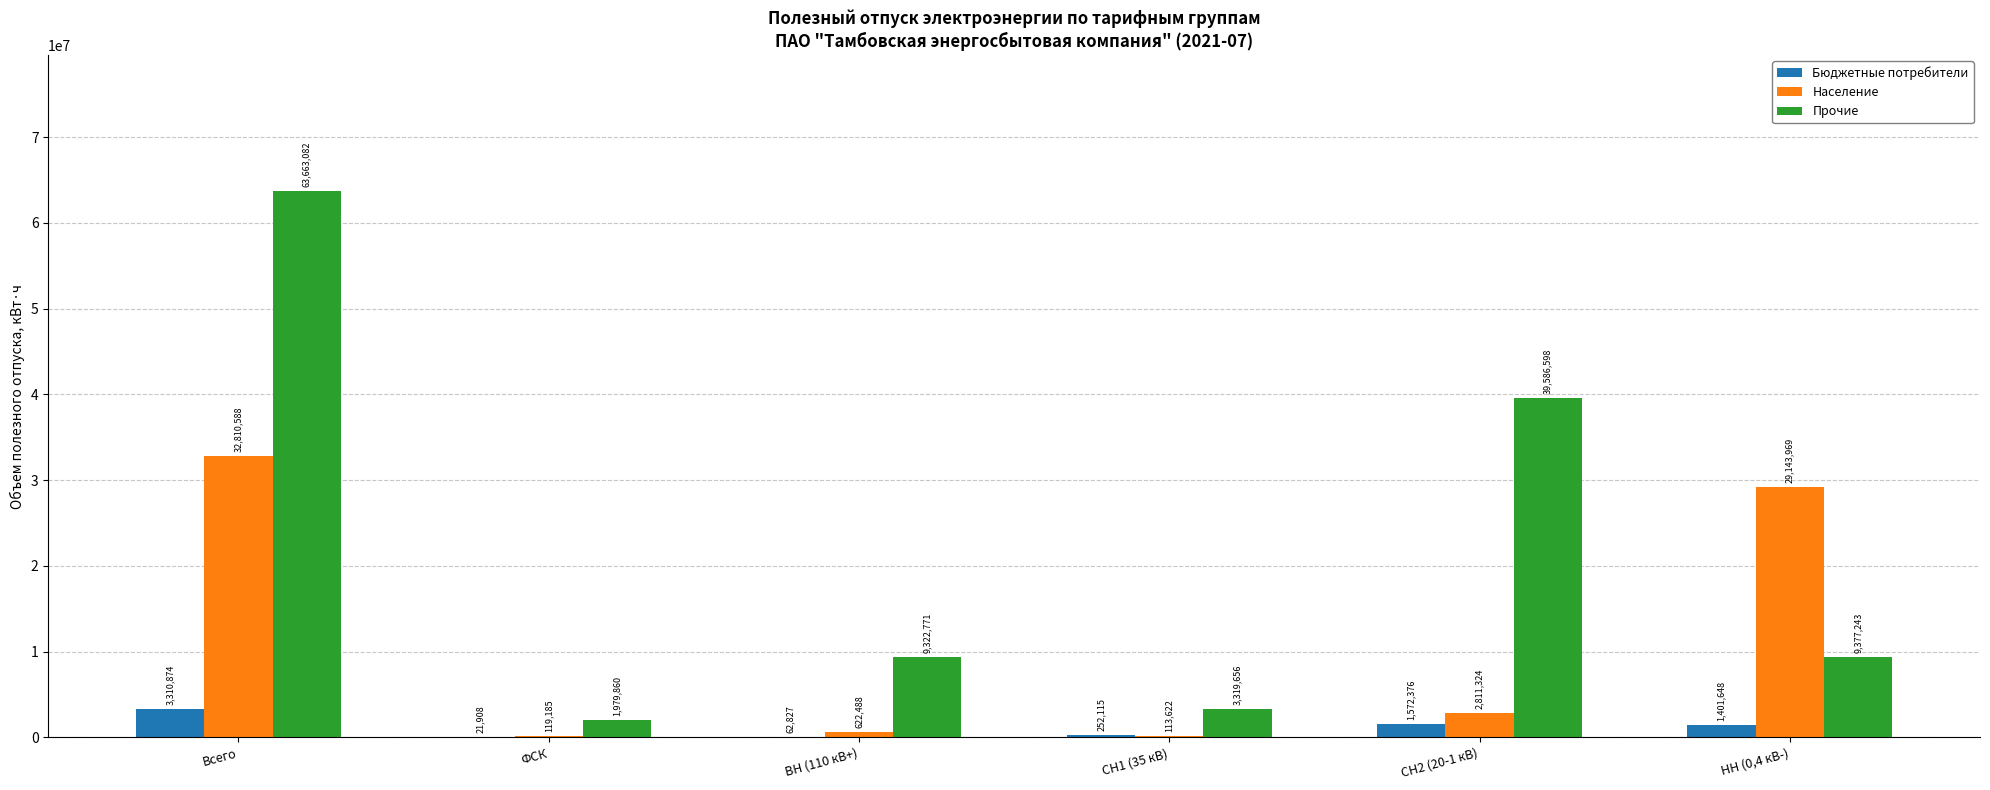

What is the total value across all series at СН2 (20-1 кВ)?

43970298